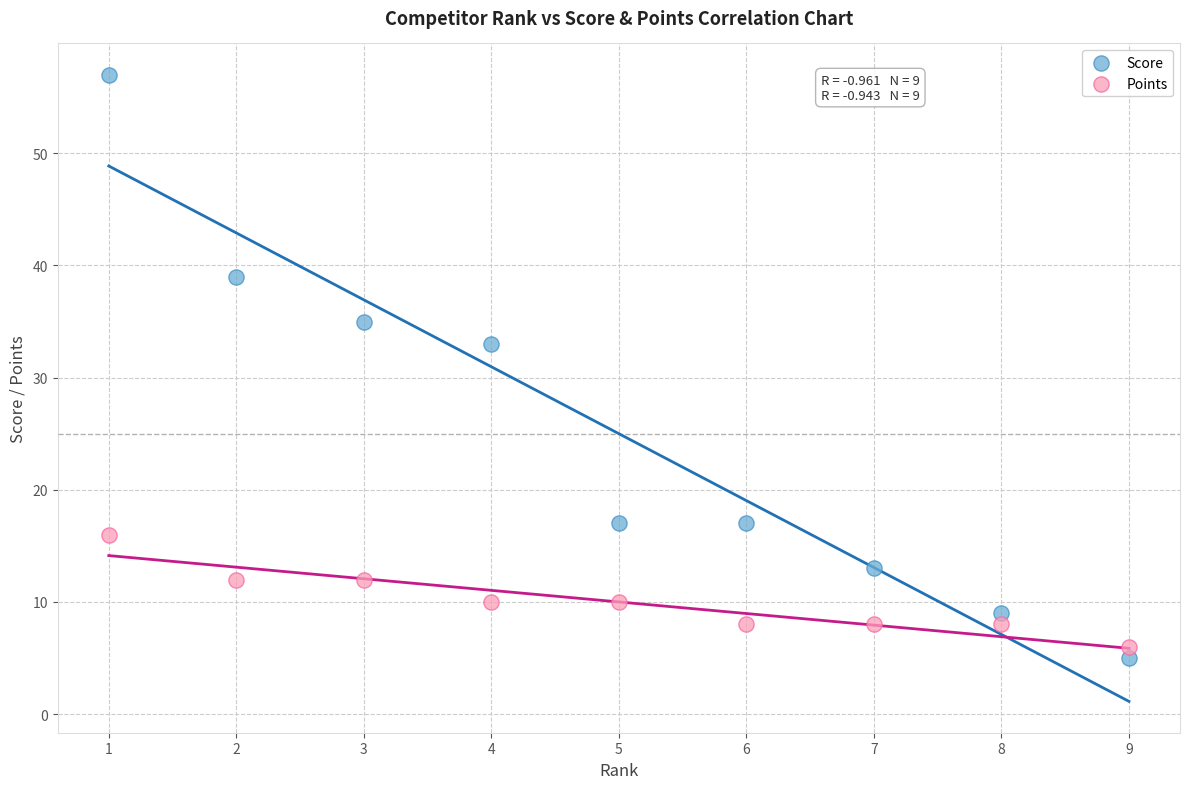

In the Score series, what Y value is closest to 31?

33